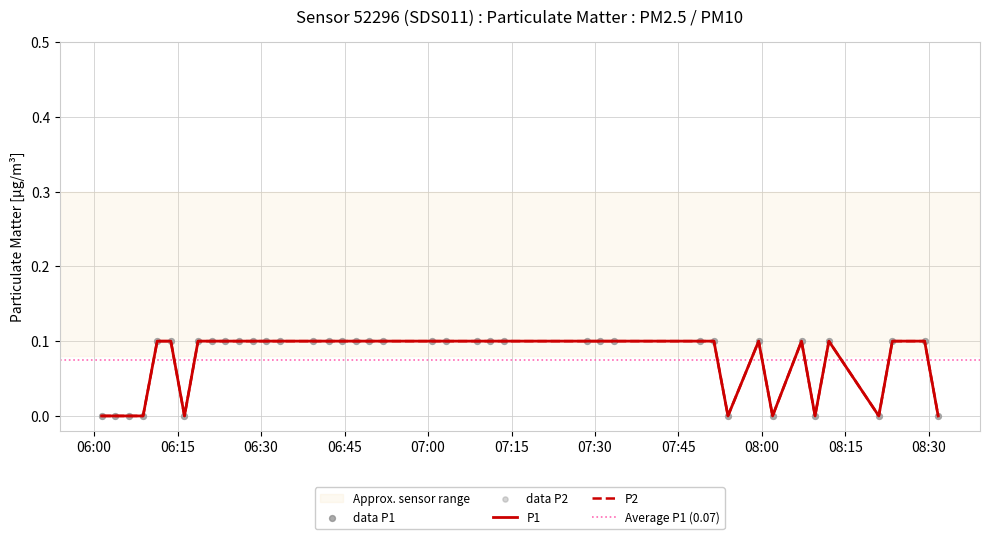

Which series reaches the maximum Y coordinate?

P1